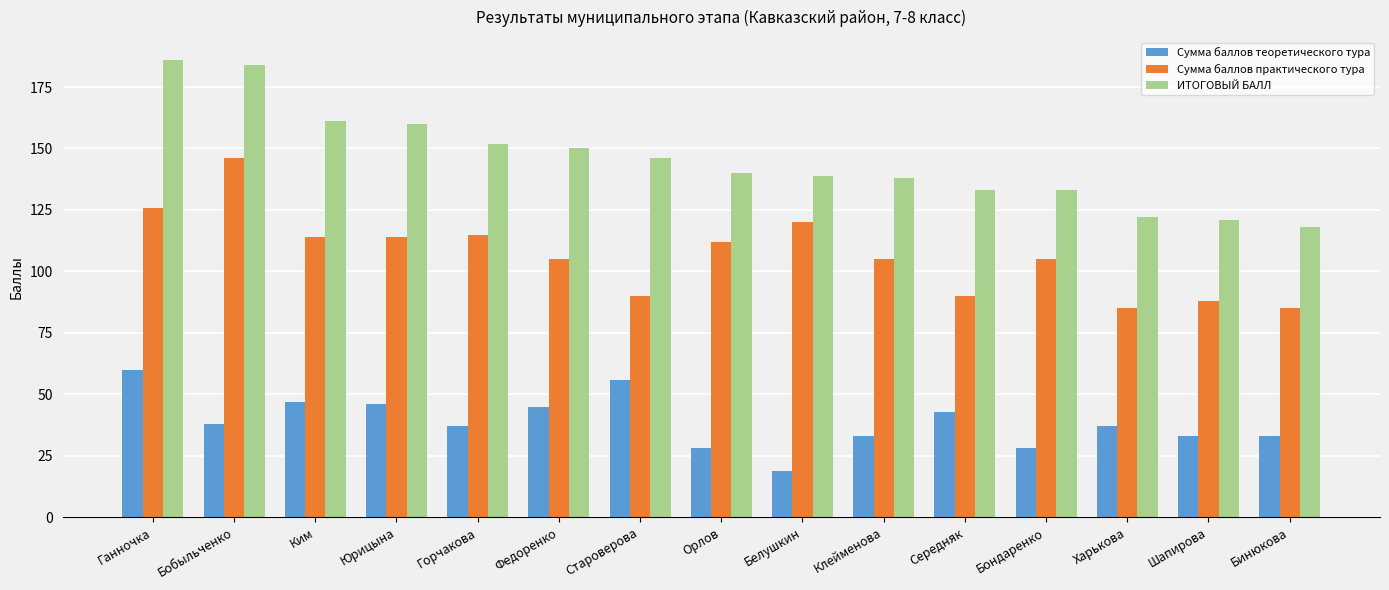

Rank the series by their maximum value, from highest to lowest.

ИТОГОВЫЙ БАЛЛ, Сумма баллов практического тура, Сумма баллов теоретического тура